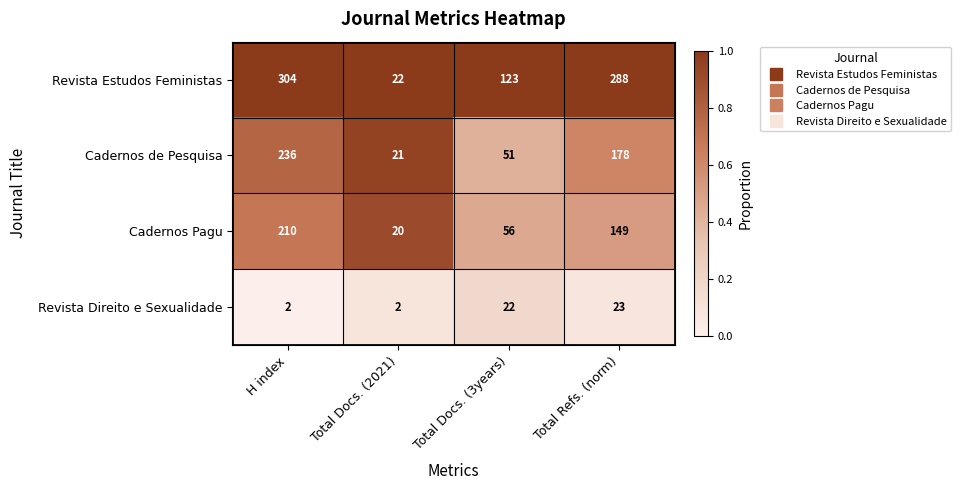

Which series has the largest range (max minus min)?

Revista Estudos Feministas